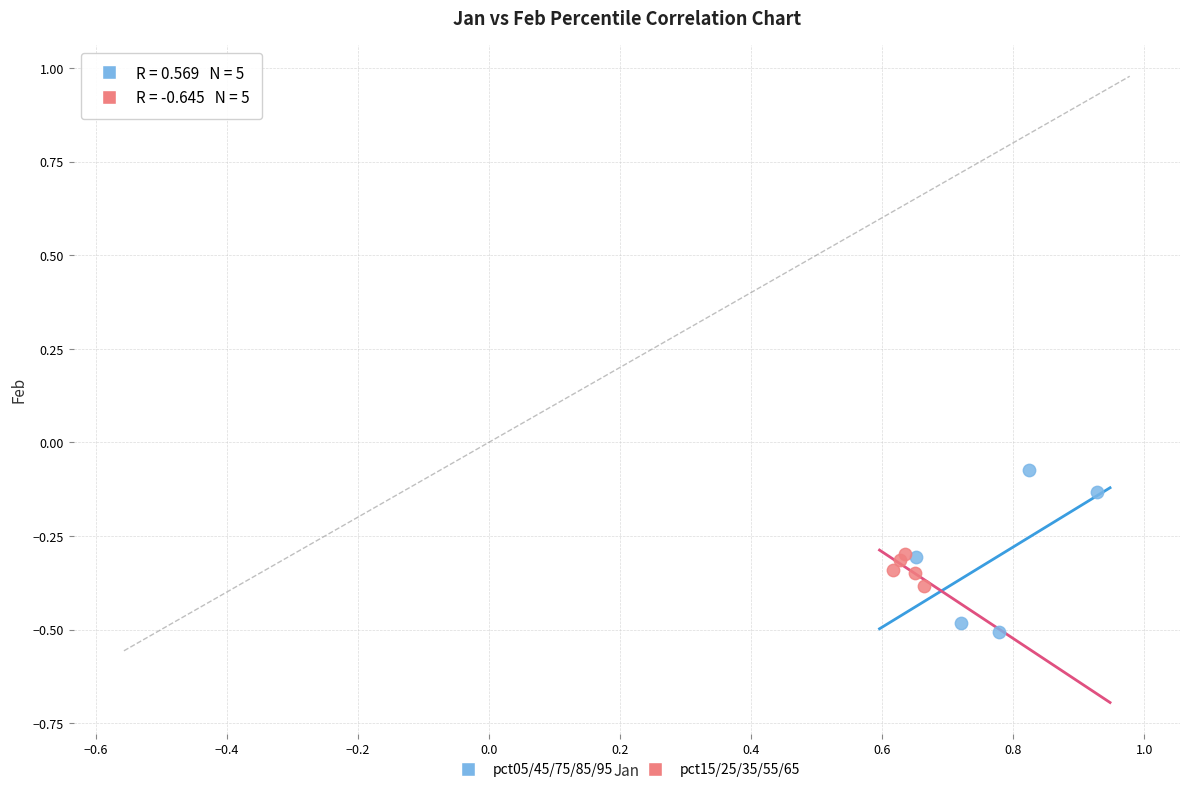

Which series contains the highest Y value?

pct05/45/75/85/95